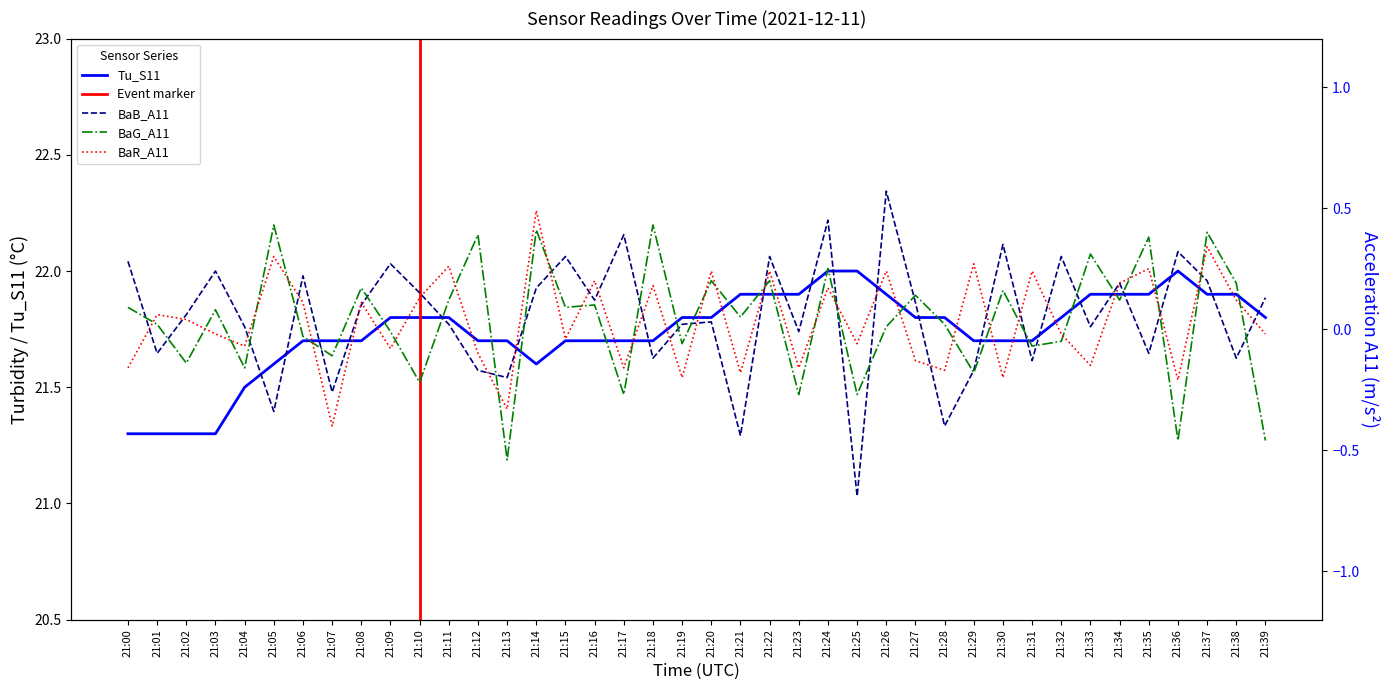

The value of Tu_S11 at 21:03 is 37.3. True or false?

False